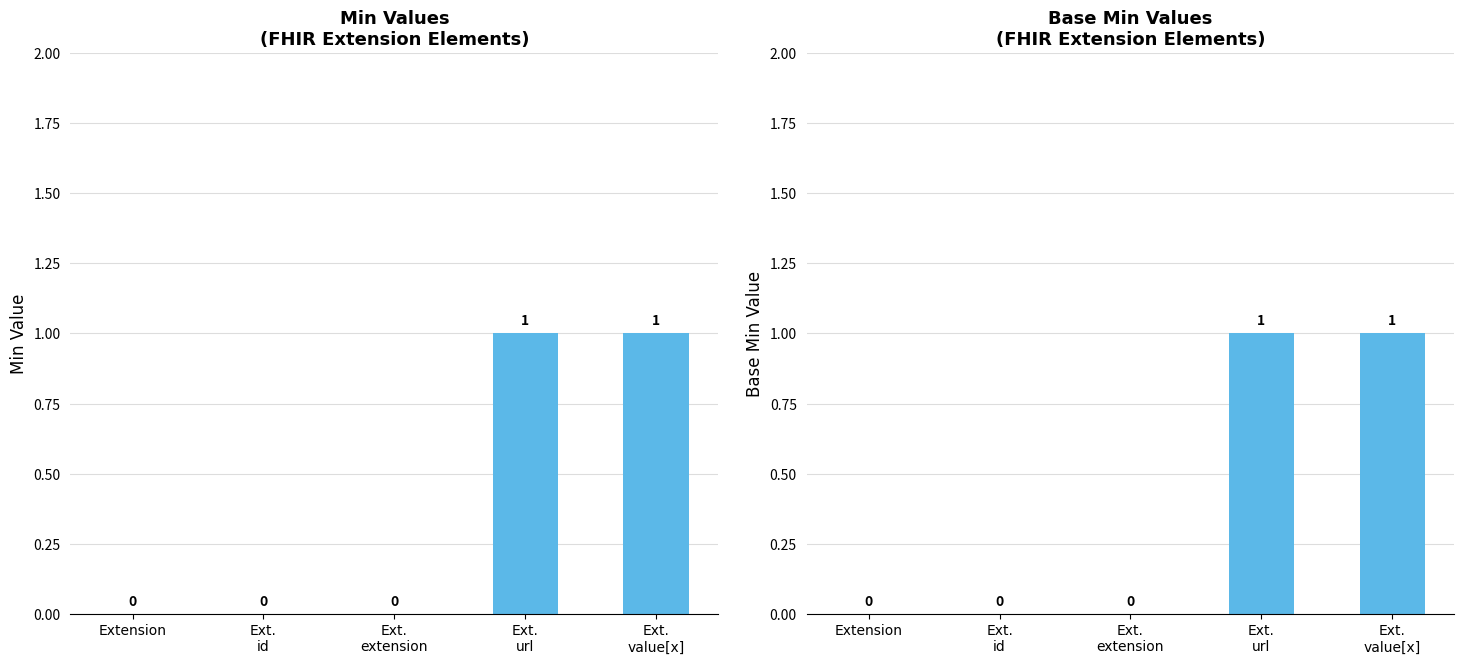

Reading left to right, list all the values displayed in this chart.

Min: Extension=0	Ext.
id=0	Ext.
extension=0	Ext.
url=1	Ext.
value[x]=1
Base Min: Extension=0	Ext.
id=0	Ext.
extension=0	Ext.
url=1	Ext.
value[x]=1